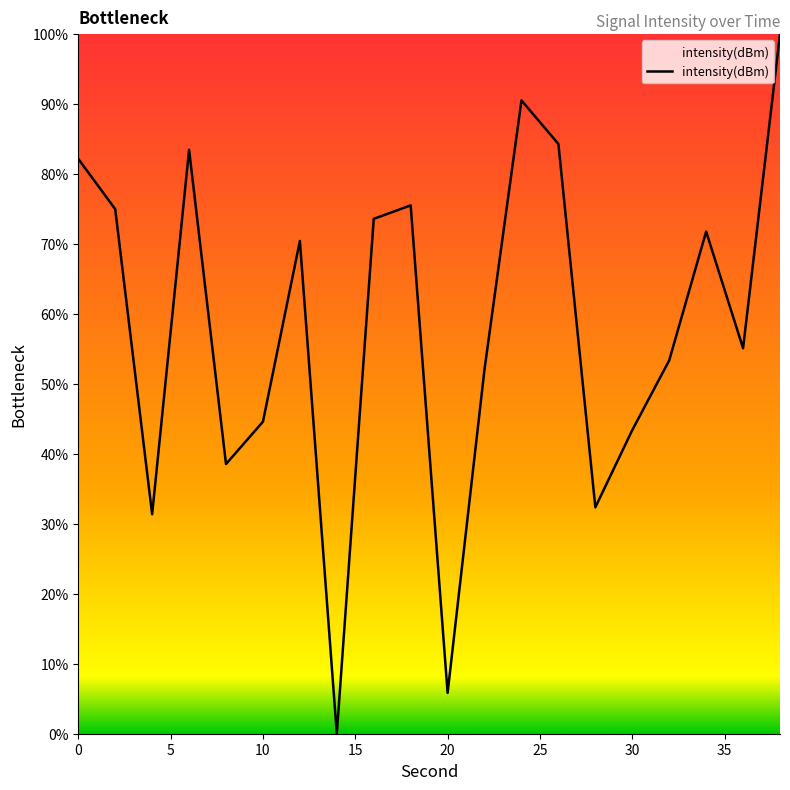

What is the difference between the maximum and minimum values?

100.0